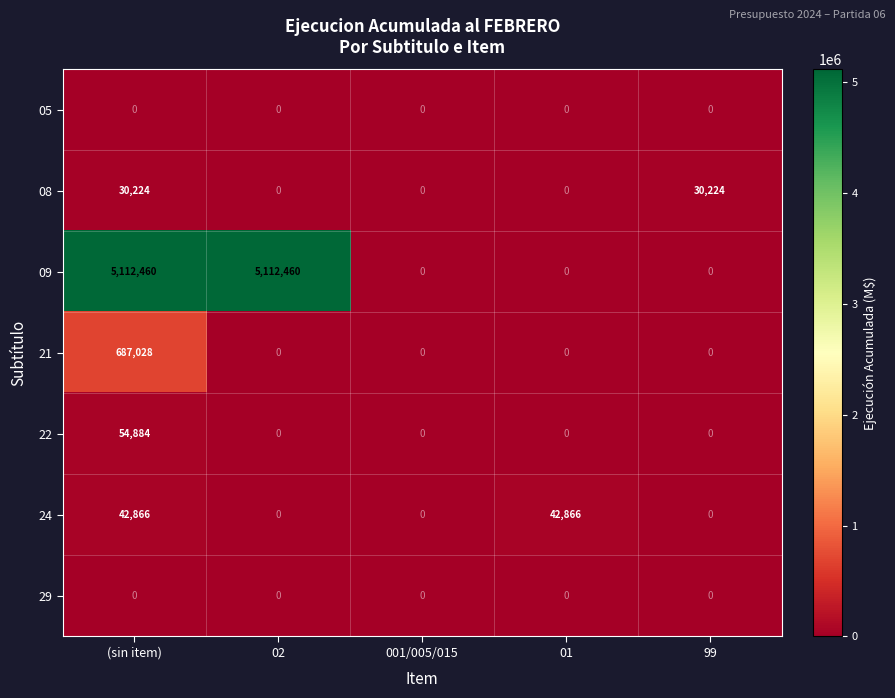

What is the total value across all series at 01?

42866